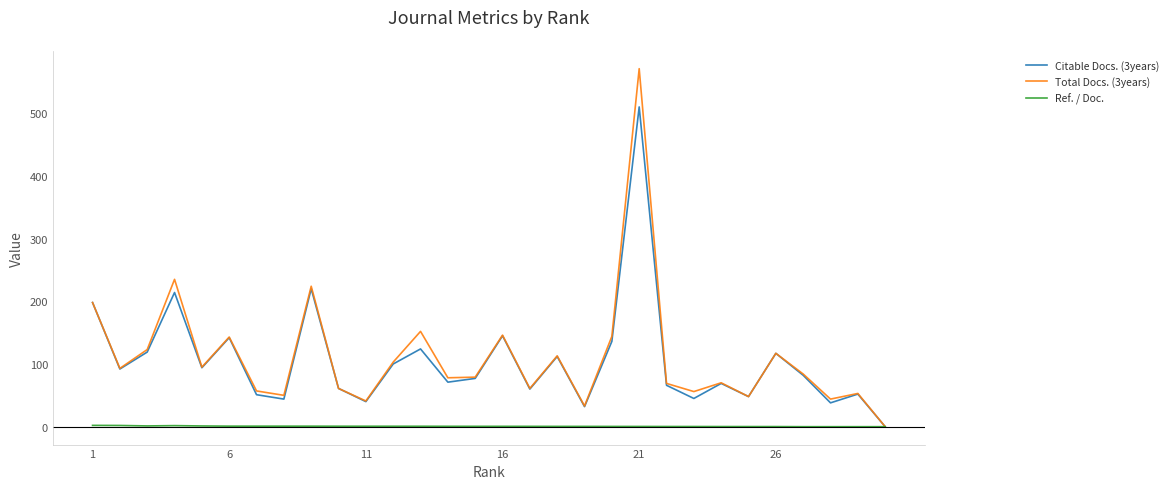

Which series has the widest spread of values?

Total Docs. (3years)